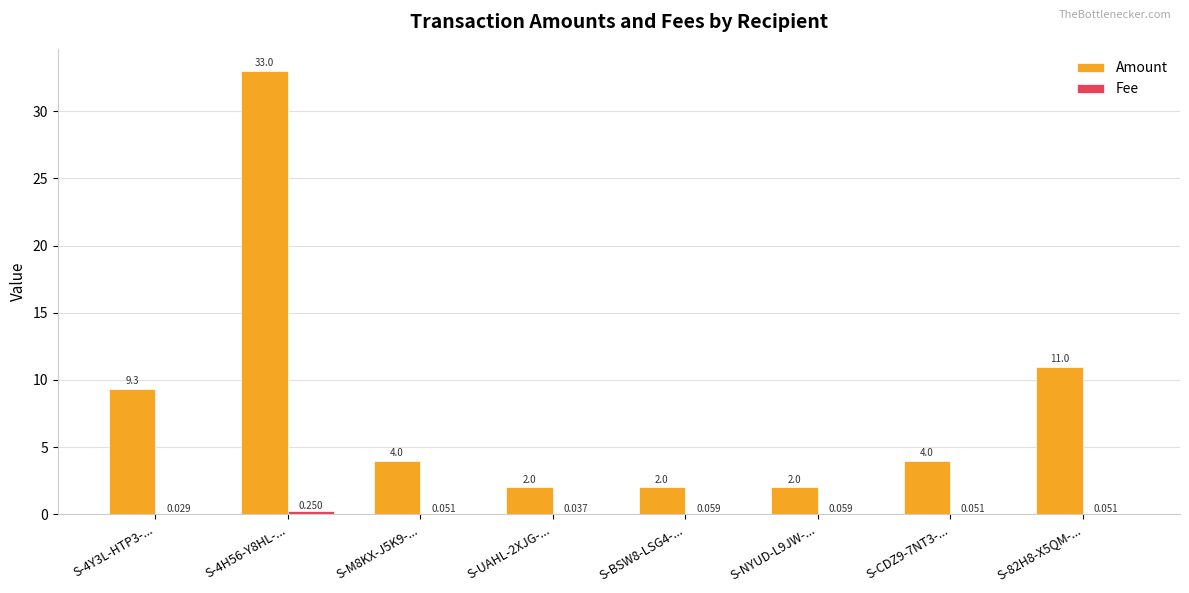

What is the sum of the Amount values at S-NYUD-L9JW-... and S-4H56-Y8HL-...?

35.0